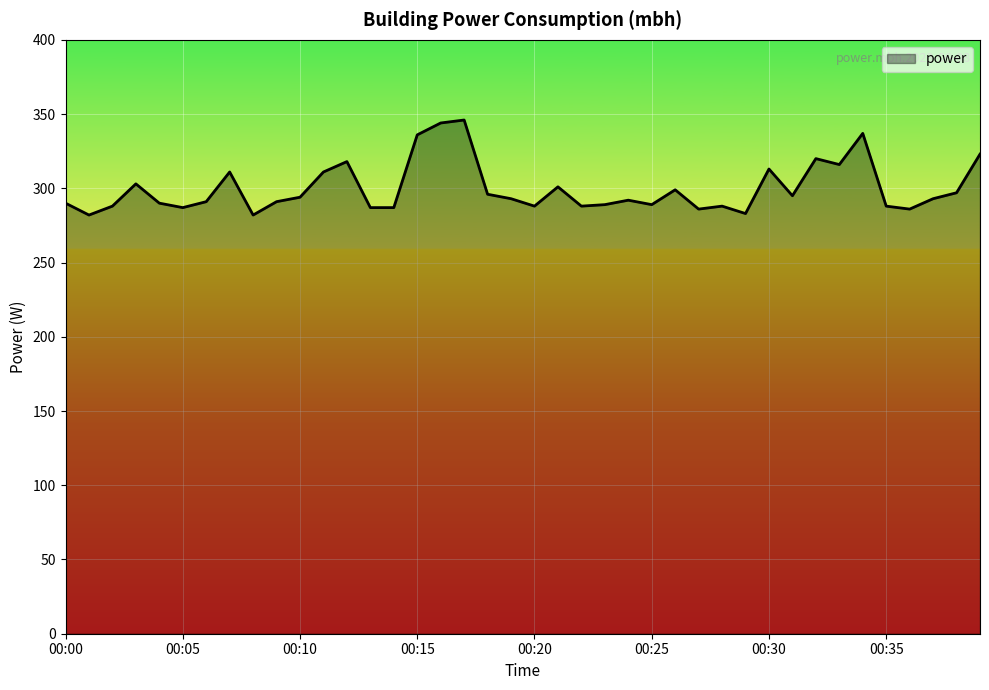

What is the minimum value shown in the chart?

282